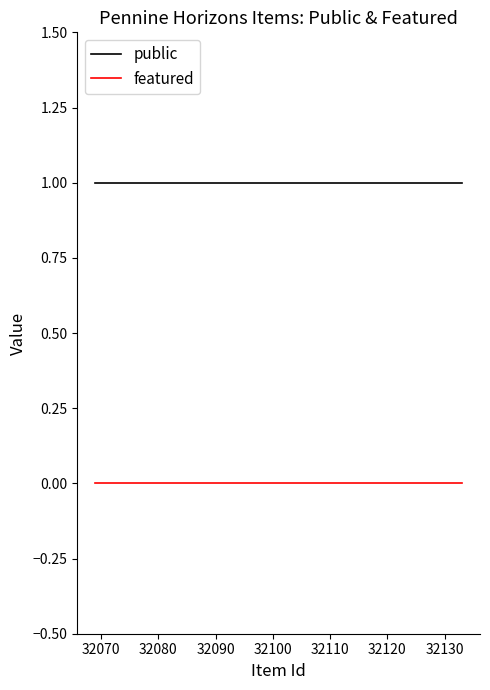

At how many categories does at least one series exceed 0?

25